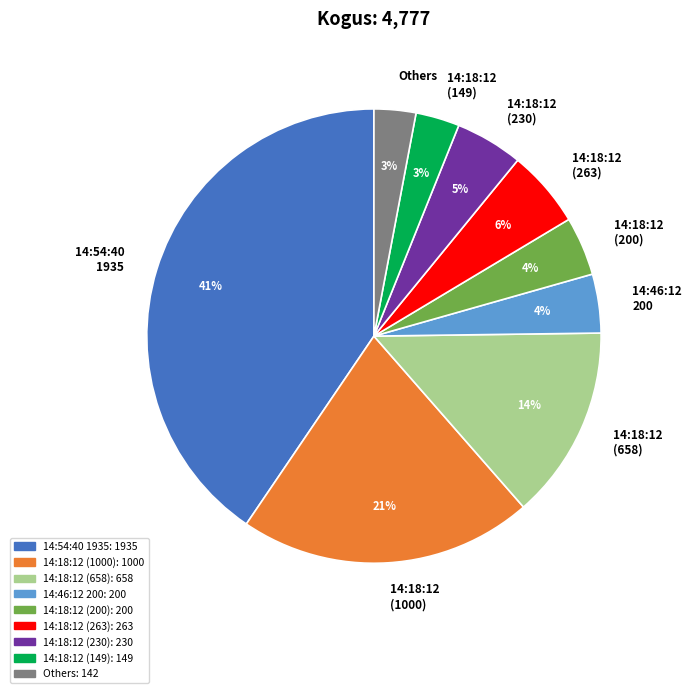

Does 14:54:40 1935 account for over 50% of the chart?

No